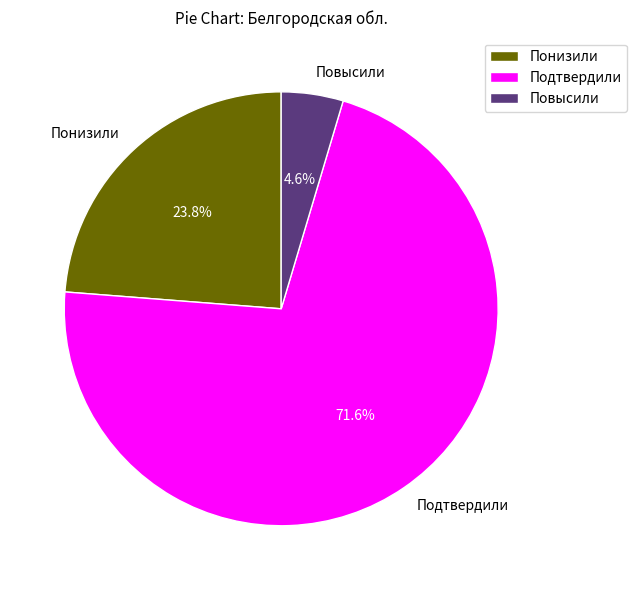

How many slices are in this pie chart?

3